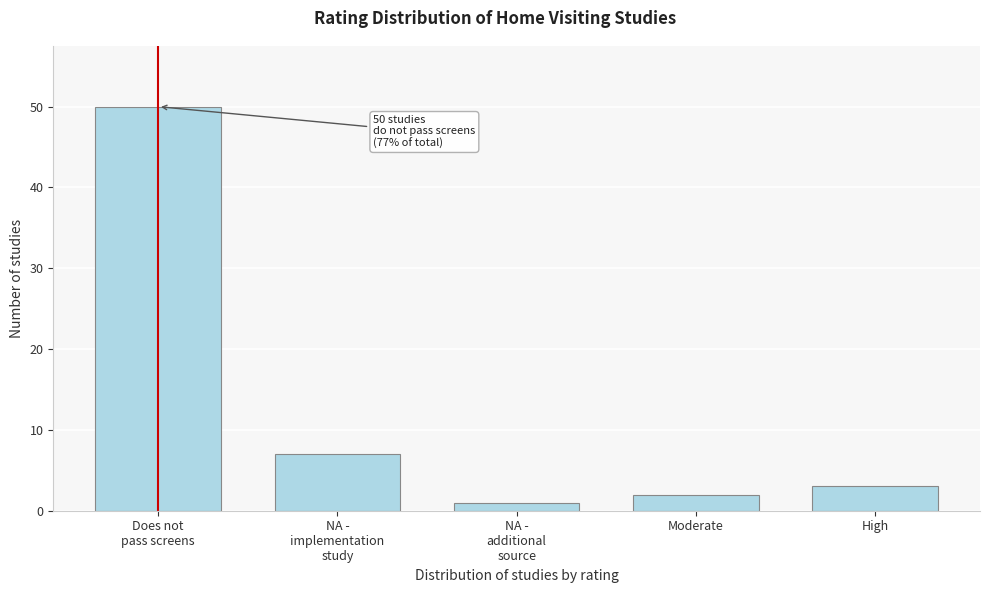

Reading left to right, what are all the values shown in this chart?

50	7	1	2	3